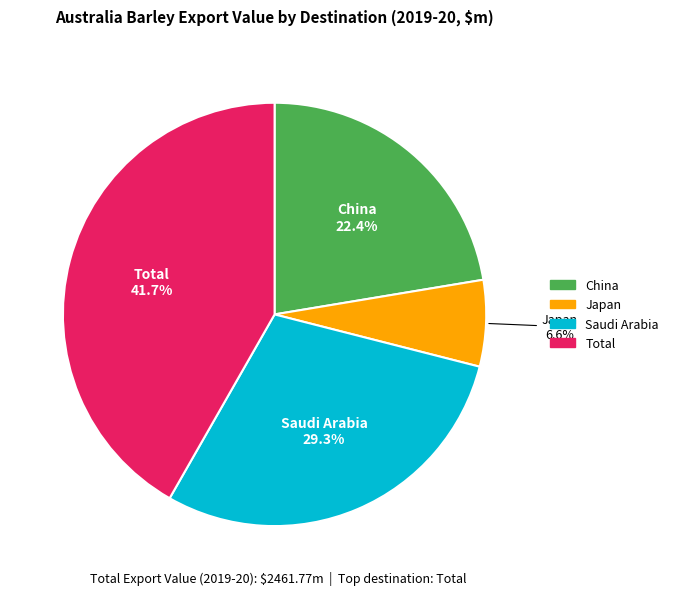

Is there any slice that represents more than half of the pie?

No